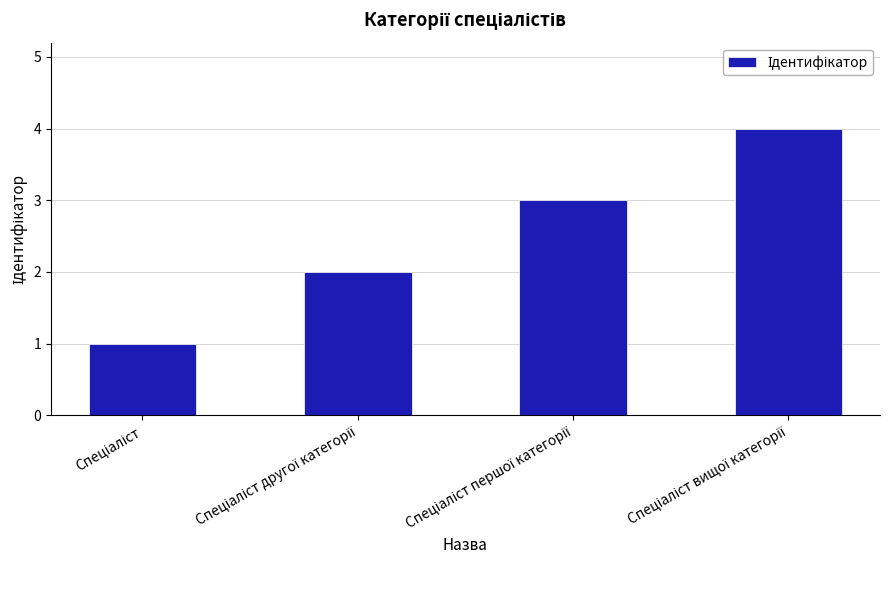

Does the chart contain stacked bars?

No